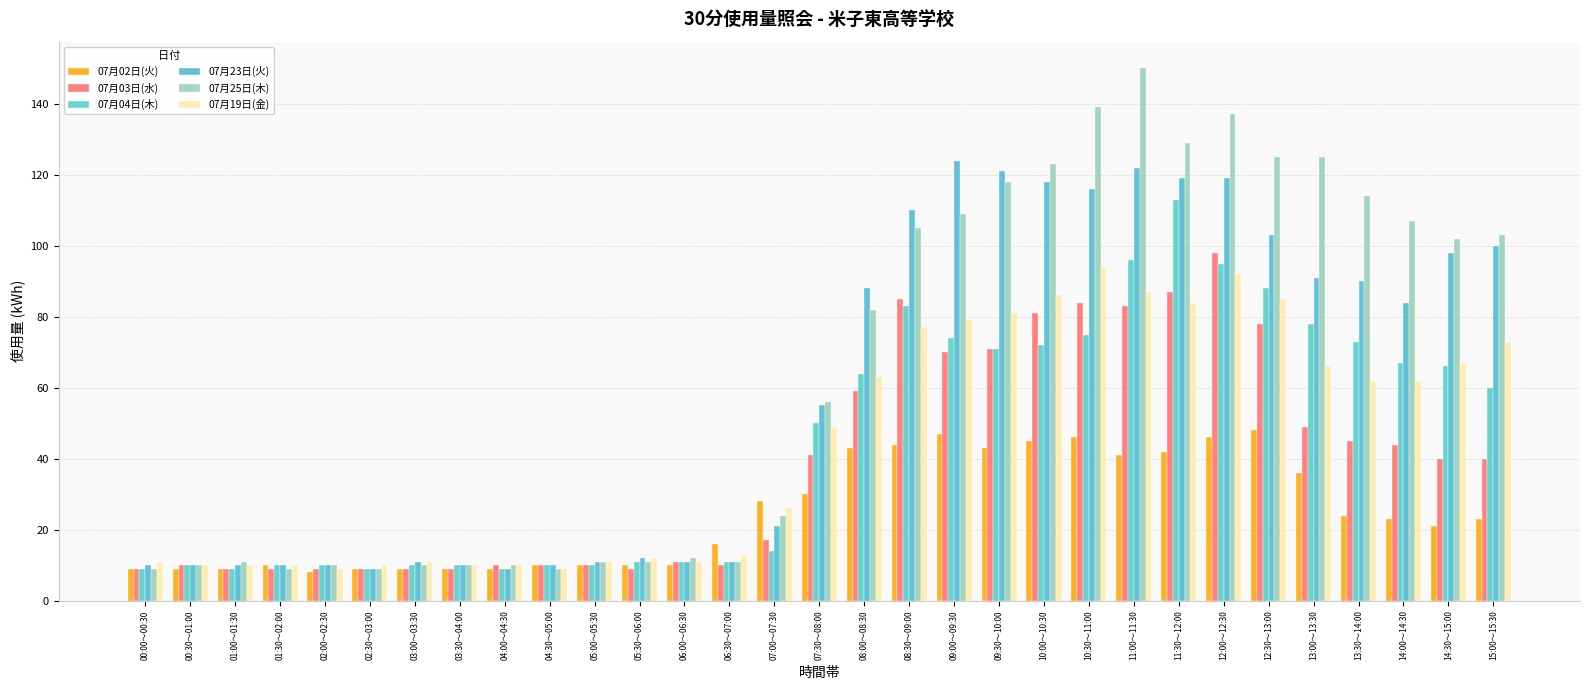

Does the chart contain stacked bars?

No